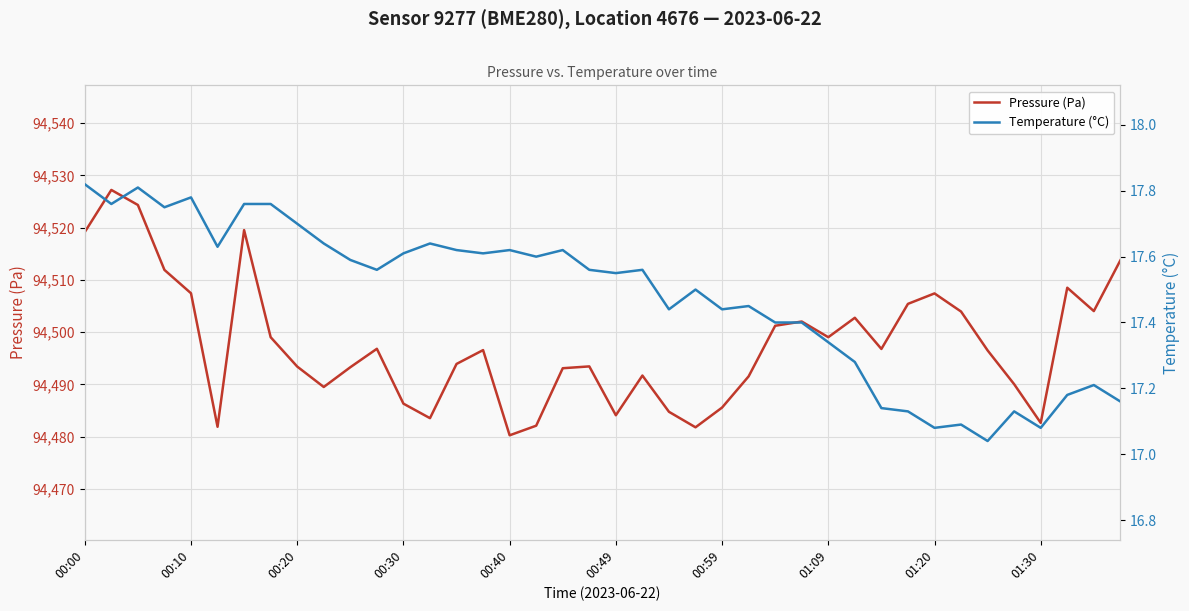

What is the highest value of the Pressure (Pa) series?

94527.2